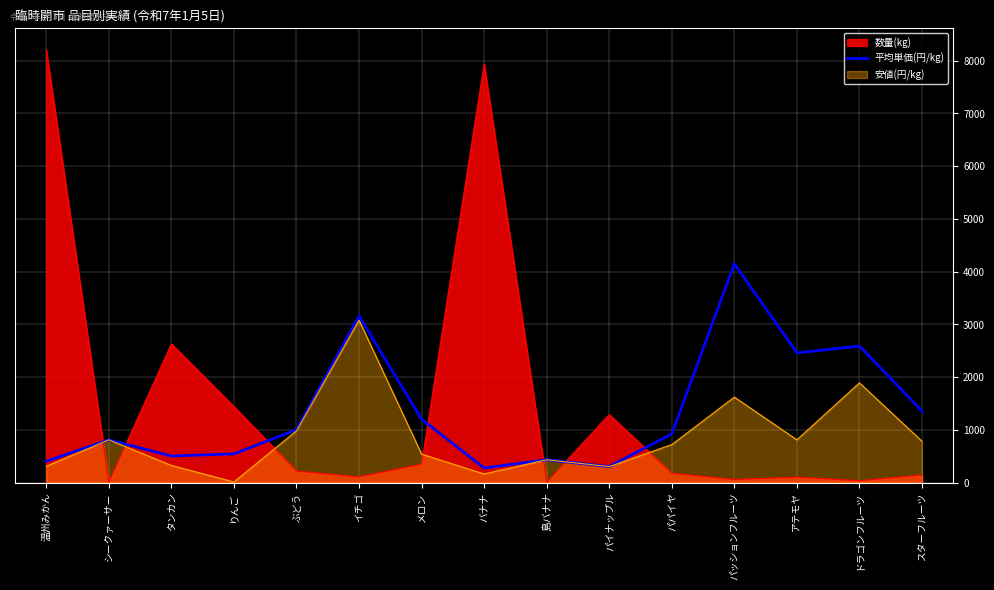

What is the maximum value shown in the chart?

8205.0